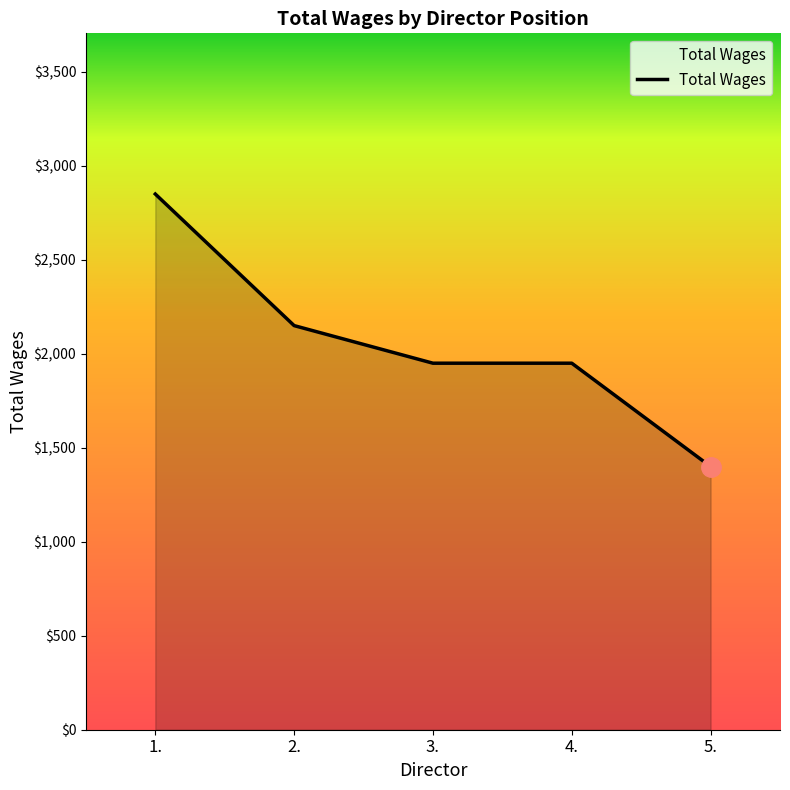

Count the values in the range 1950 to 2150.

3